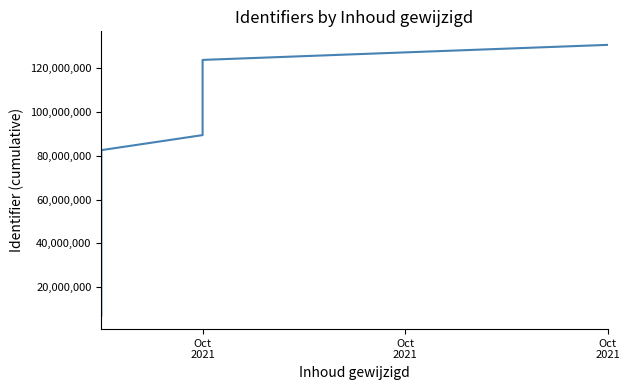

What is the change in value from Oct
2021 to 13?

+75711783